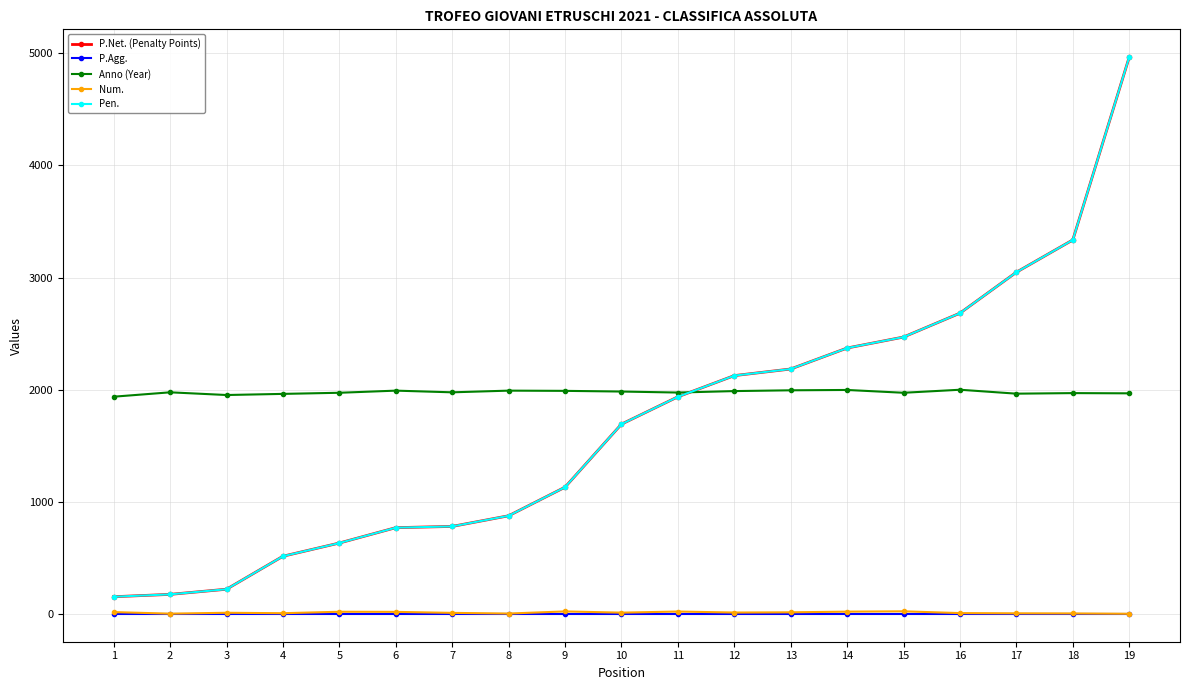

What is the spread (max minus min) of values at 8?

1991